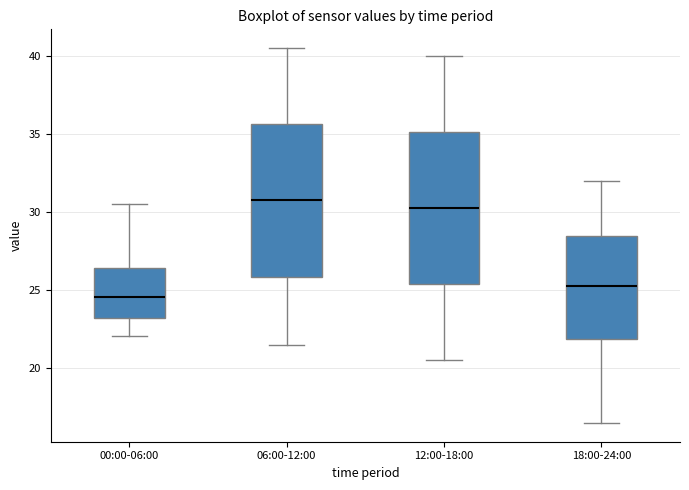

Reading left to right, transcribe this box plot: for each box, give where its median line is, the range the box spans, and where its two whiskers end, as read against the y-axis. The values are not printed on the chart, so give them approximately, as read against the axis.

00:00-06:00: median 24.5, box 23.0 to 26.5, whiskers 22.0 to 30.5
06:00-12:00: median 31.0, box 26.0 to 35.5, whiskers 21.5 to 40.5
12:00-18:00: median 30.5, box 25.5 to 35.0, whiskers 20.5 to 40.0
18:00-24:00: median 25.5, box 22.0 to 28.5, whiskers 16.5 to 32.0